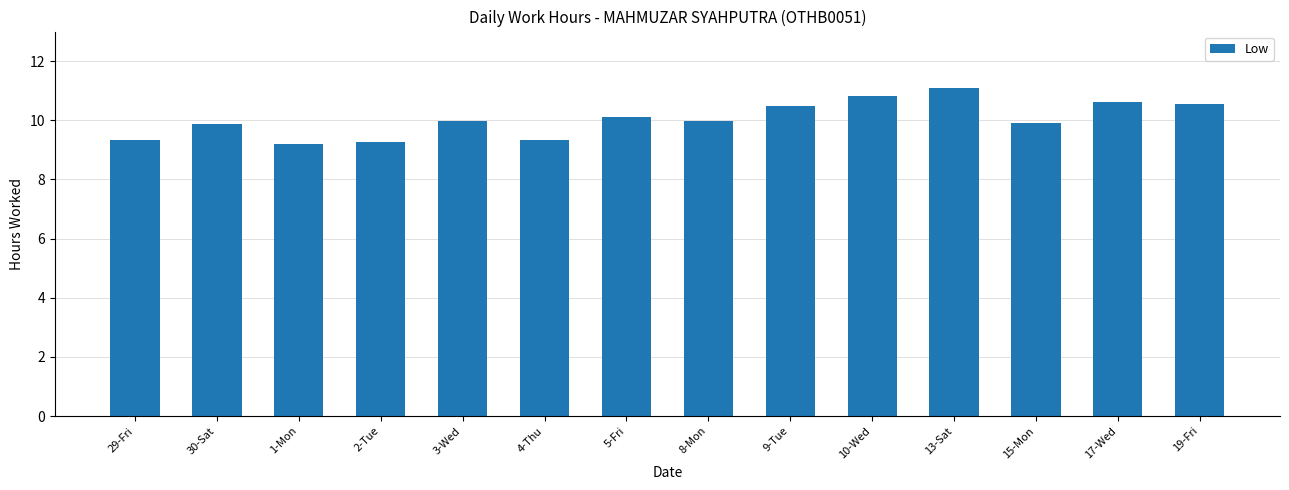

What is the sum of the values at 4-Thu and 8-Mon?

19.3